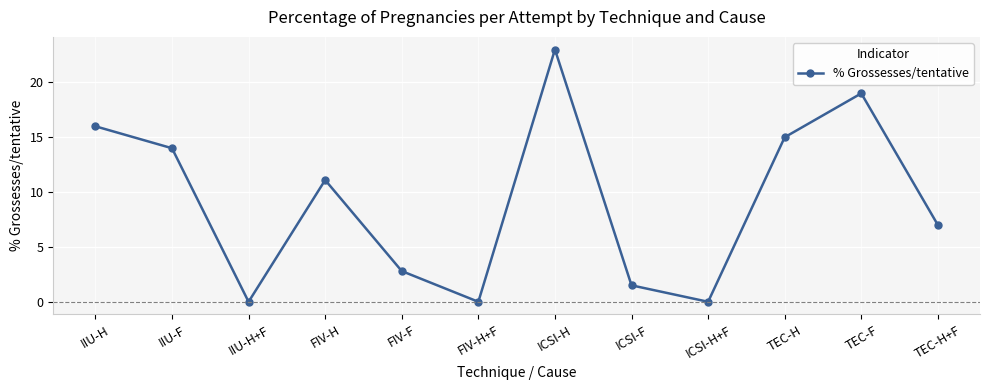

Reading right to left, what are all the values shown in this chart?

7.0	19.0	15.0	0.0	1.5	23.0	0.0	2.8	11.1	0.0	14.0	16.0